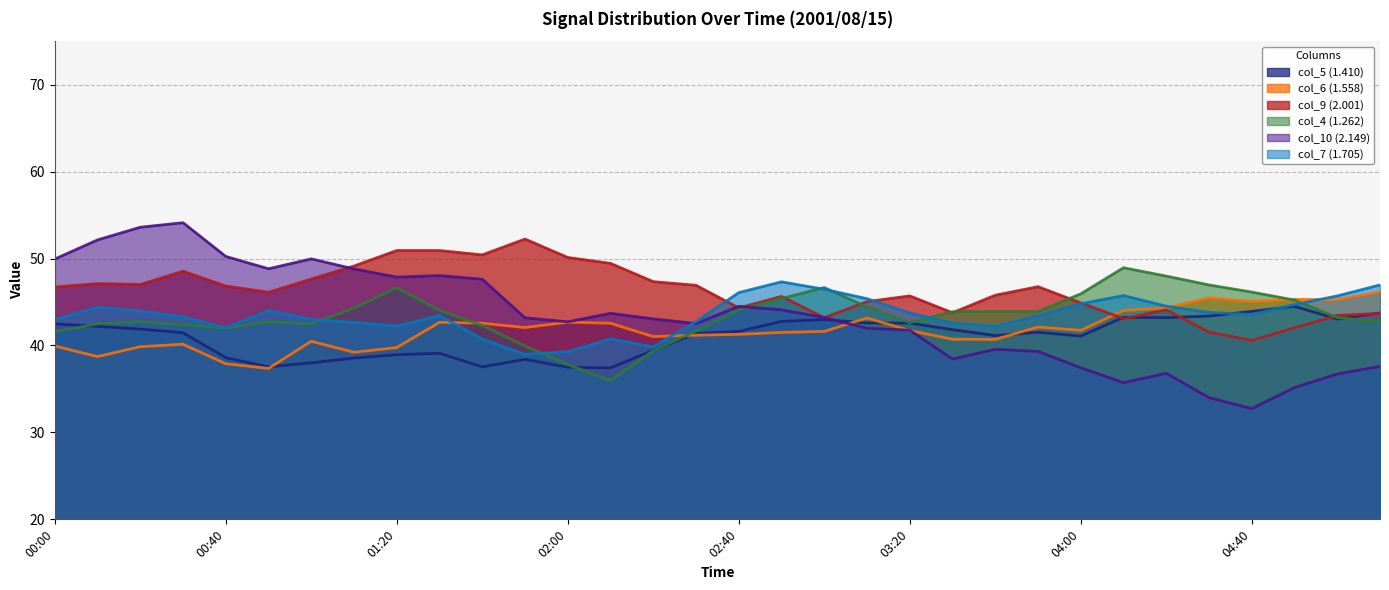

At which category does the chart reach its minimum across all series?

04:40